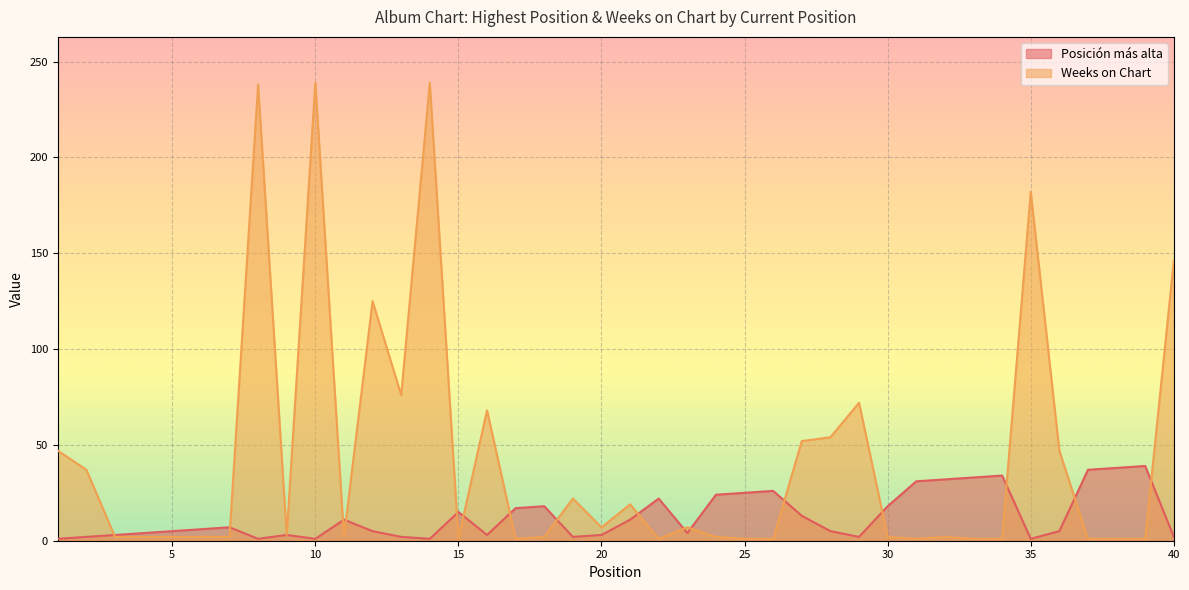

What is the average value of the Weeks on Chart series?

43